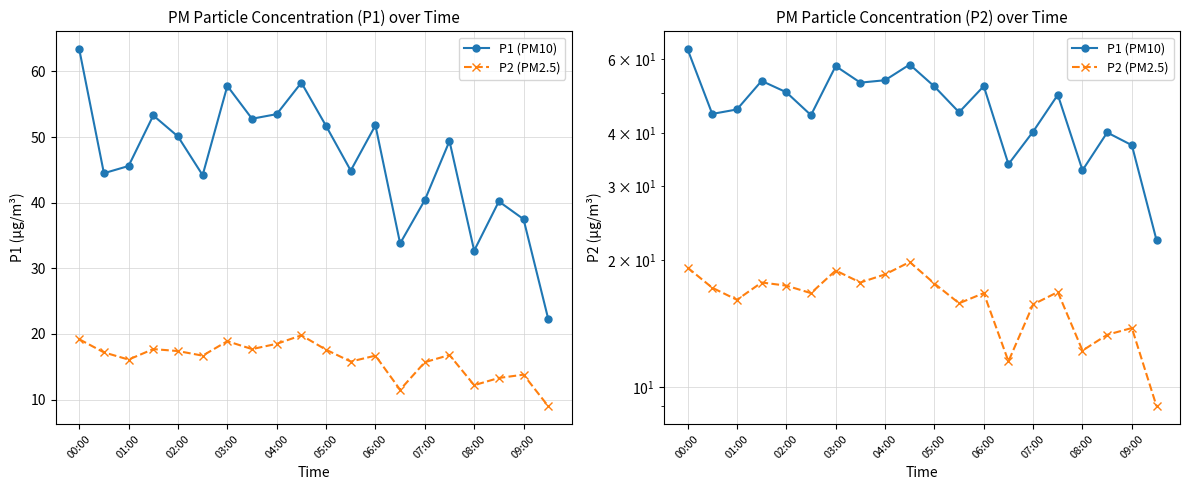

What is the maximum value for P2 (PM2.5)?

19.8